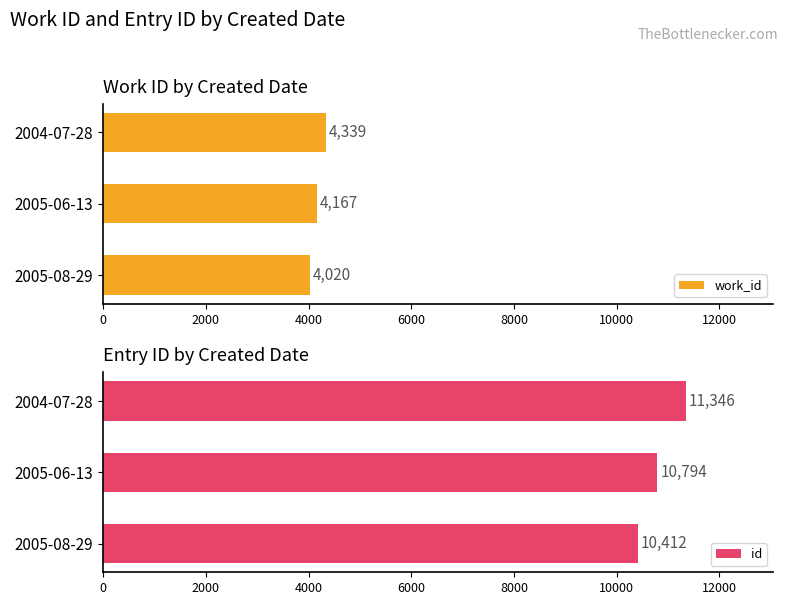

Count the number of data series in this chart.

2